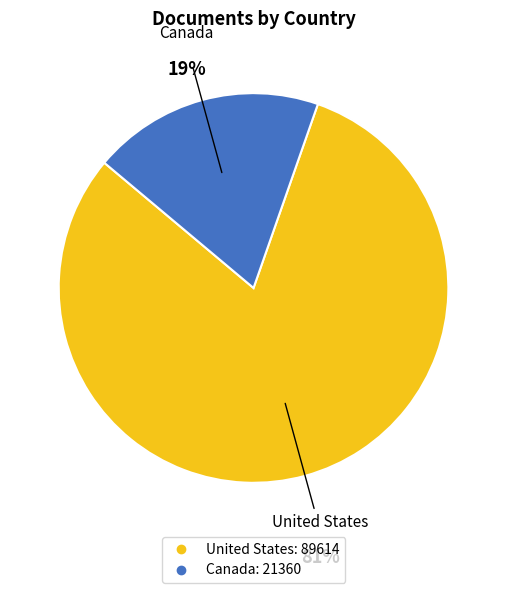

How many slices are in this pie chart?

2